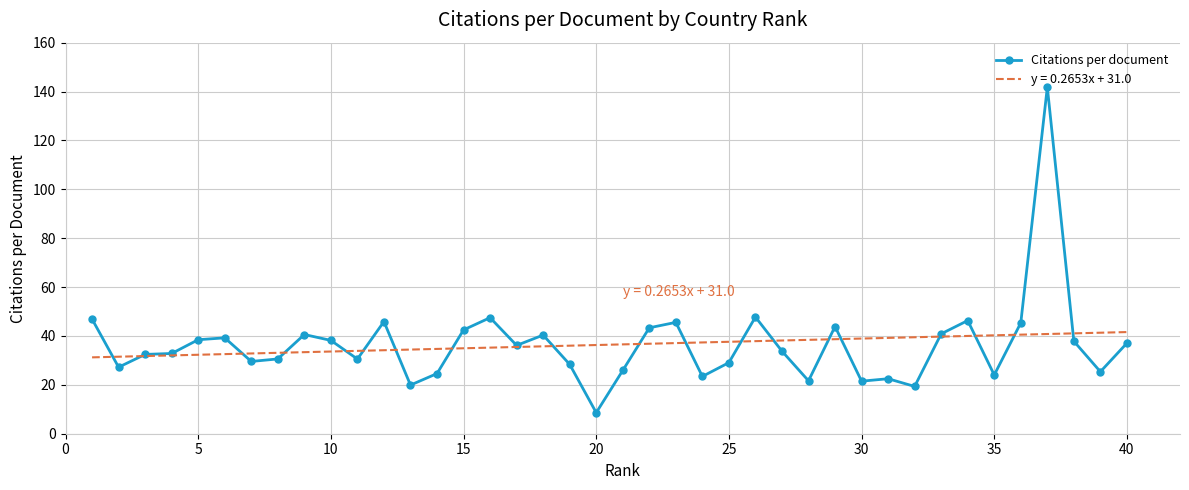

Reading left to right, transcribe all the data shown in this chart.

46.9	27.2	32.5	32.8	38.5	39.2	29.6	30.6	40.6	38.2	30.6	45.9	19.9	24.6	42.5	47.5	36.1	40.4	28.4	8.6	25.9	43.3	45.6	23.4	29.1	47.8	33.8	21.6	43.9	21.5	22.5	19.4	40.9	46.3	24.1	45.4	141.8	37.8	25.4	37.1